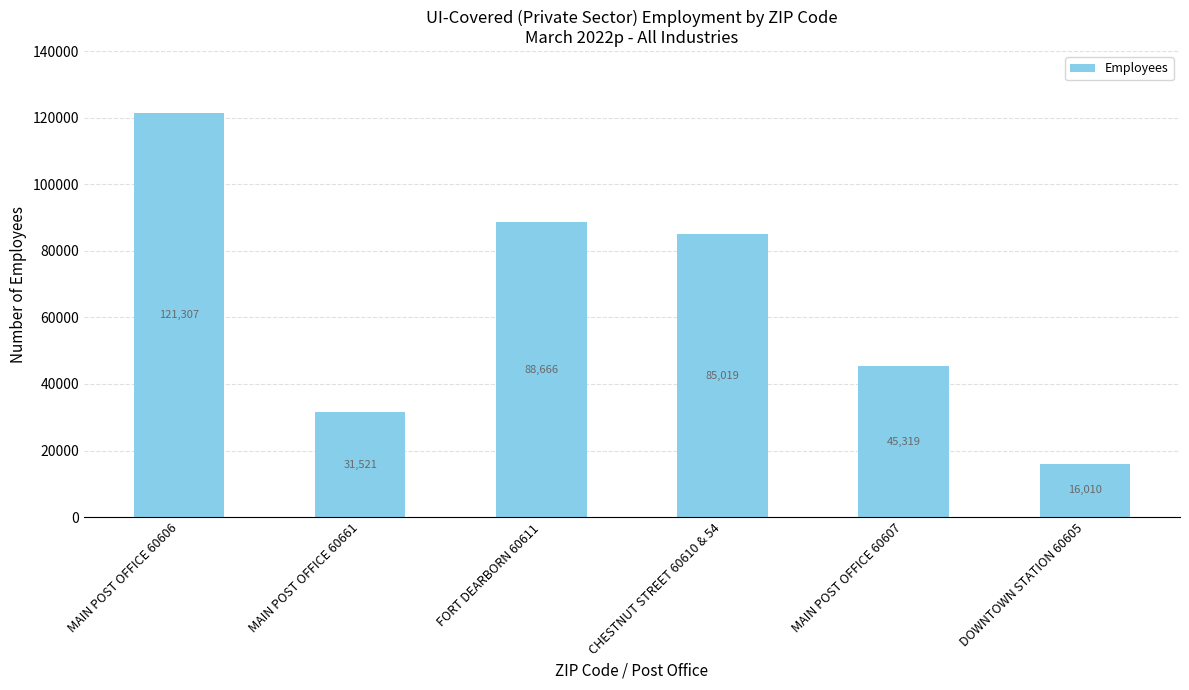

What is the value of the 2nd bar from the left?

31521